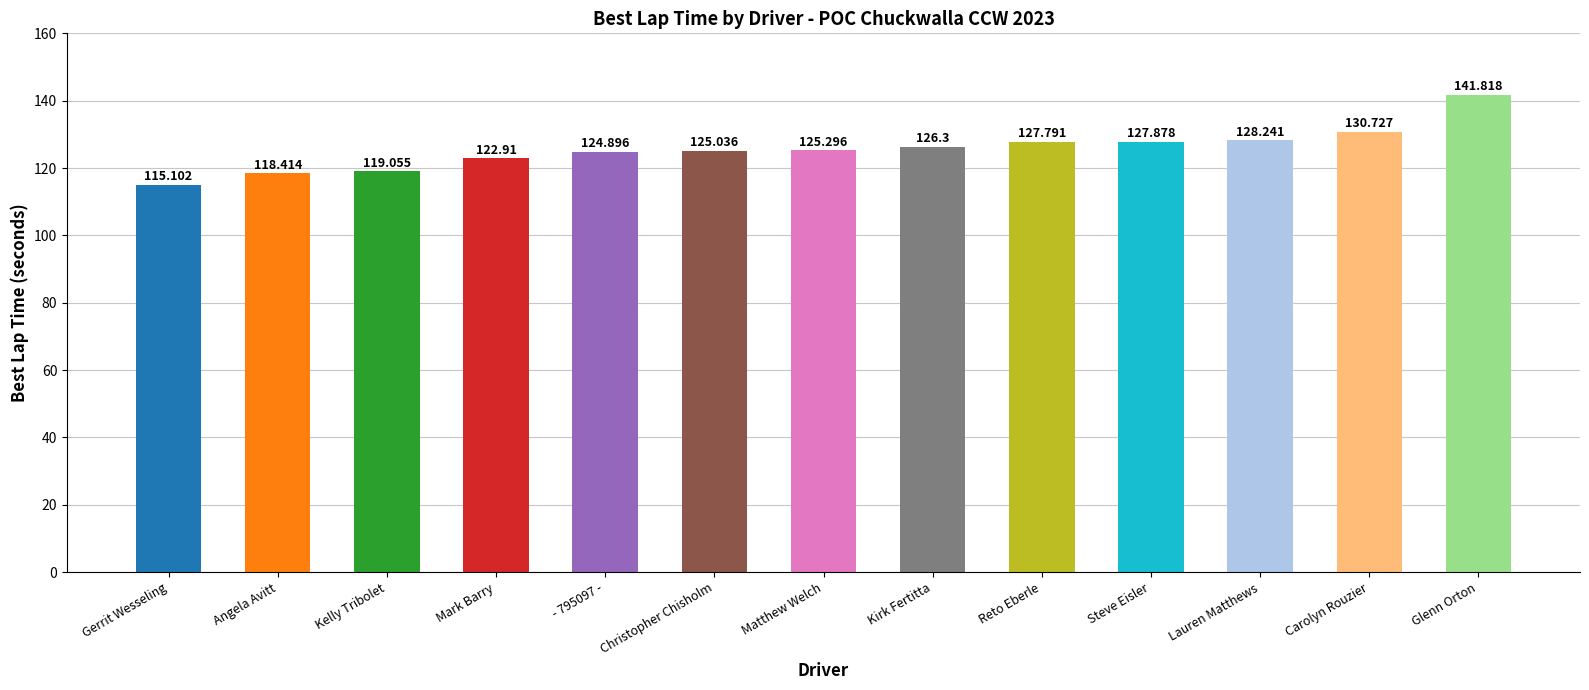

What is the label of the 9th bar from the right?

- 795097 -